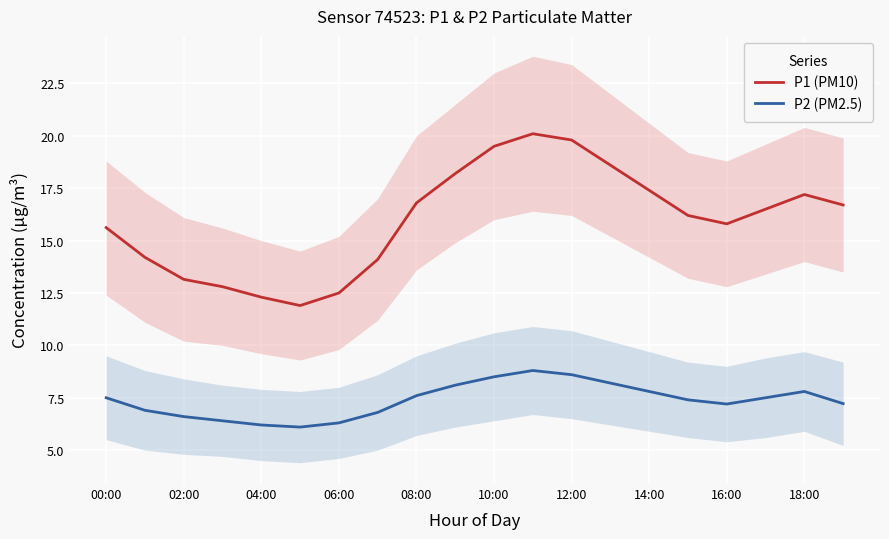

What is the smallest value displayed?

6.1